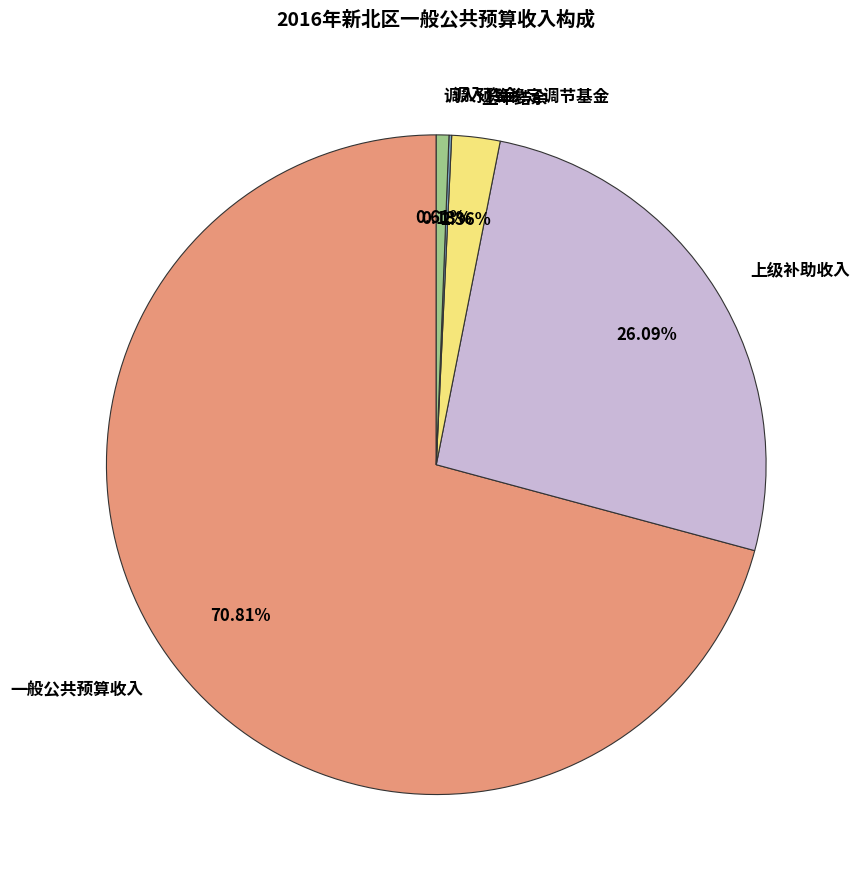

Does any single category account for the majority?

Yes